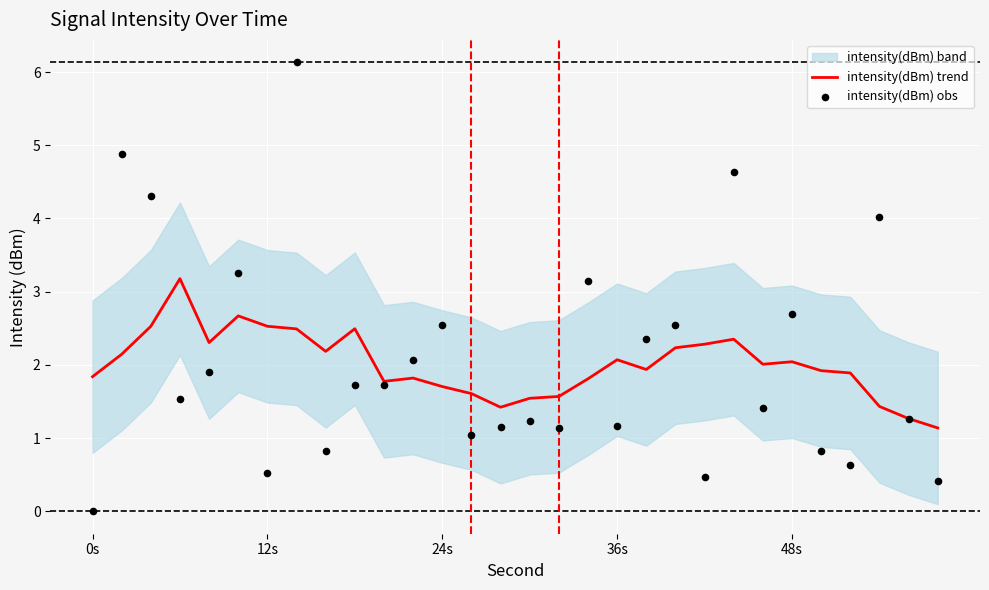

At how many categories does at least one series exceed 3?

8